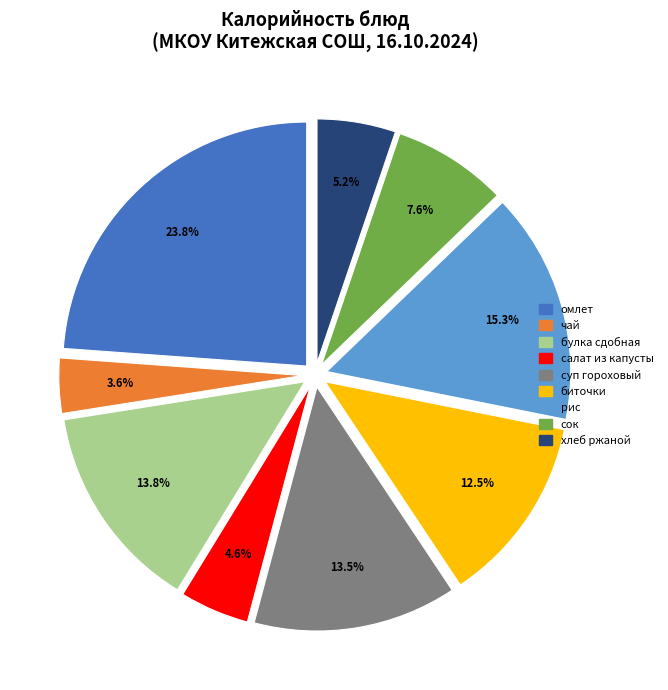

Does омлет account for over 50% of the chart?

No